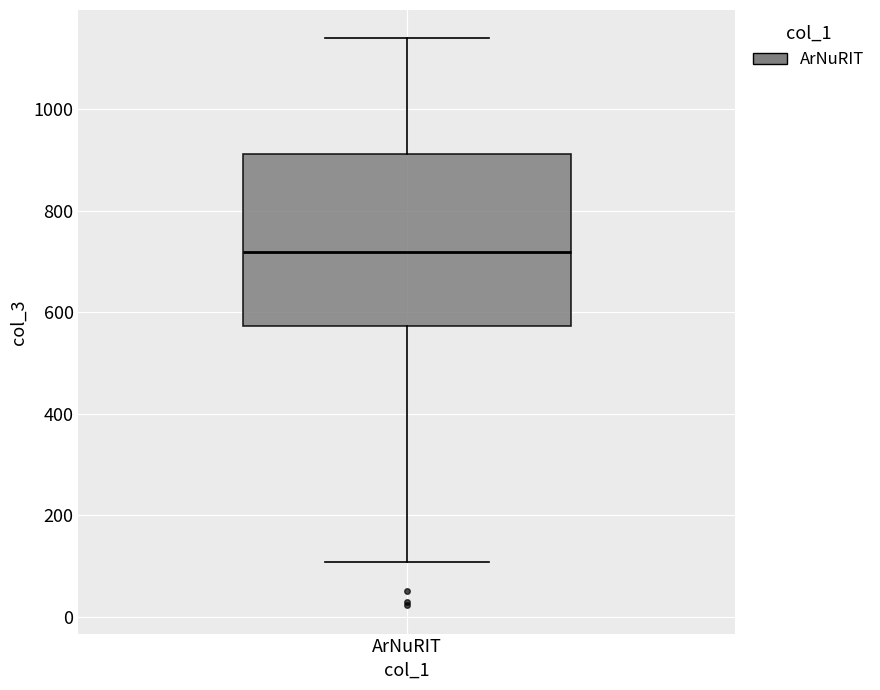

Where is the upper edge of the box for ArNuRIT on the y-axis? The values are not printed on the chart, so give them approximately, as read against the axis.

920